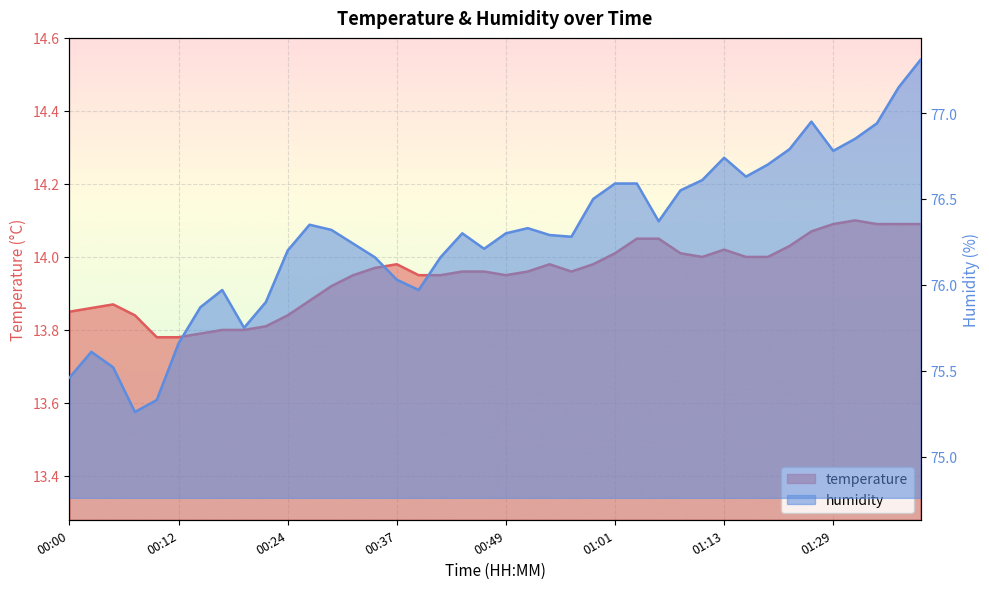

What is the greatest value displayed?

77.3